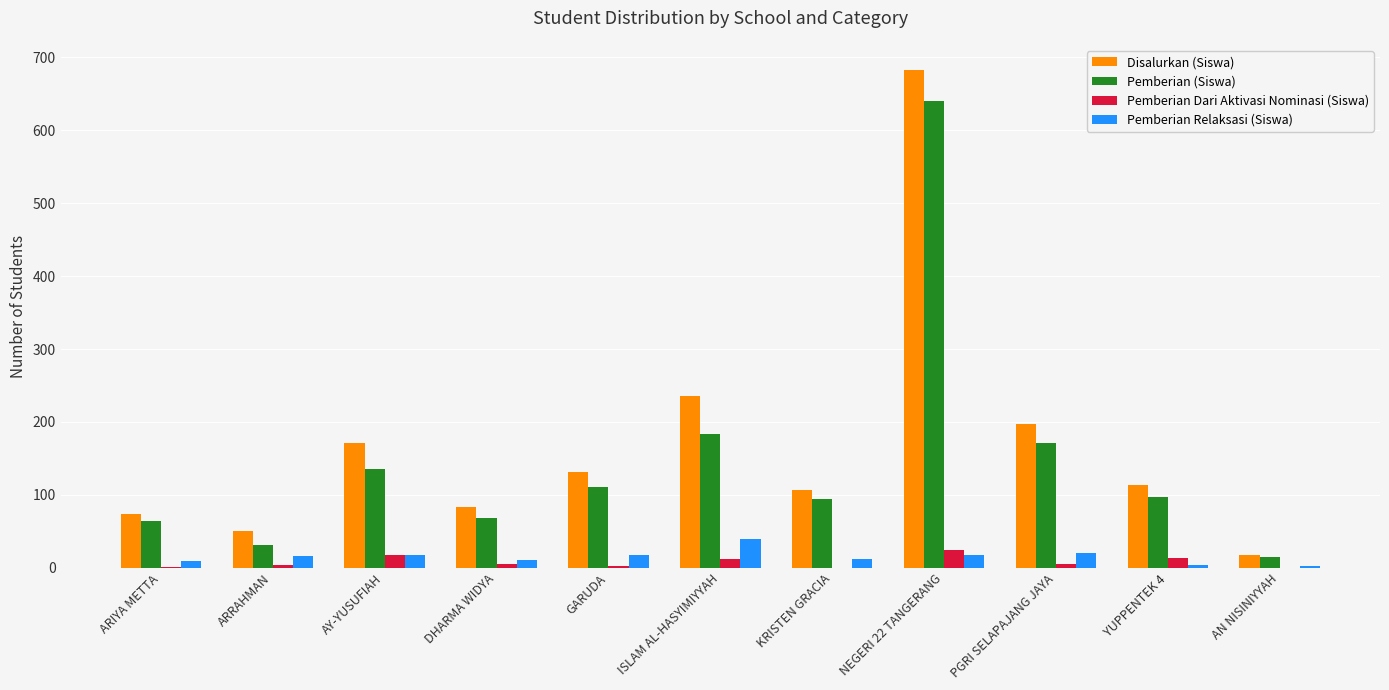

What is the sum of all Pemberian Relaksasi (Siswa) values?

170